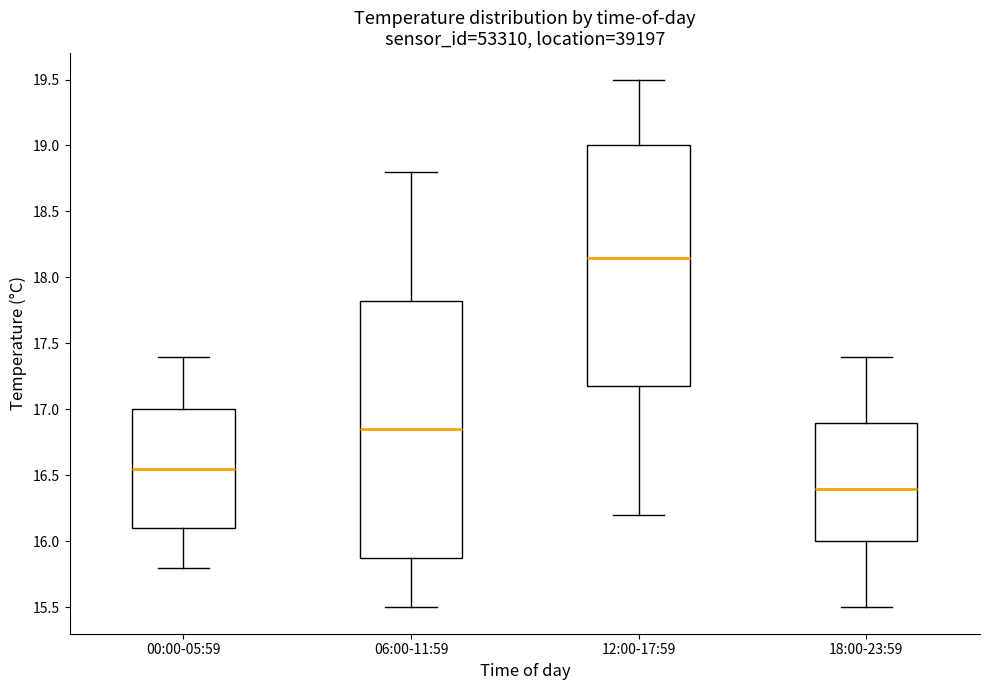

Reading left to right, transcribe this box plot: for each box, give where its median line is, the range the box spans, and where its two whiskers end, as read against the y-axis. The values are not printed on the chart, so give them approximately, as read against the axis.

00:00-05:59: median 16.55, box 16.10 to 17.00, whiskers 15.80 to 17.40
06:00-11:59: median 16.85, box 15.90 to 17.85, whiskers 15.50 to 18.80
12:00-17:59: median 18.15, box 17.20 to 19.00, whiskers 16.20 to 19.50
18:00-23:59: median 16.40, box 16.00 to 16.90, whiskers 15.50 to 17.40